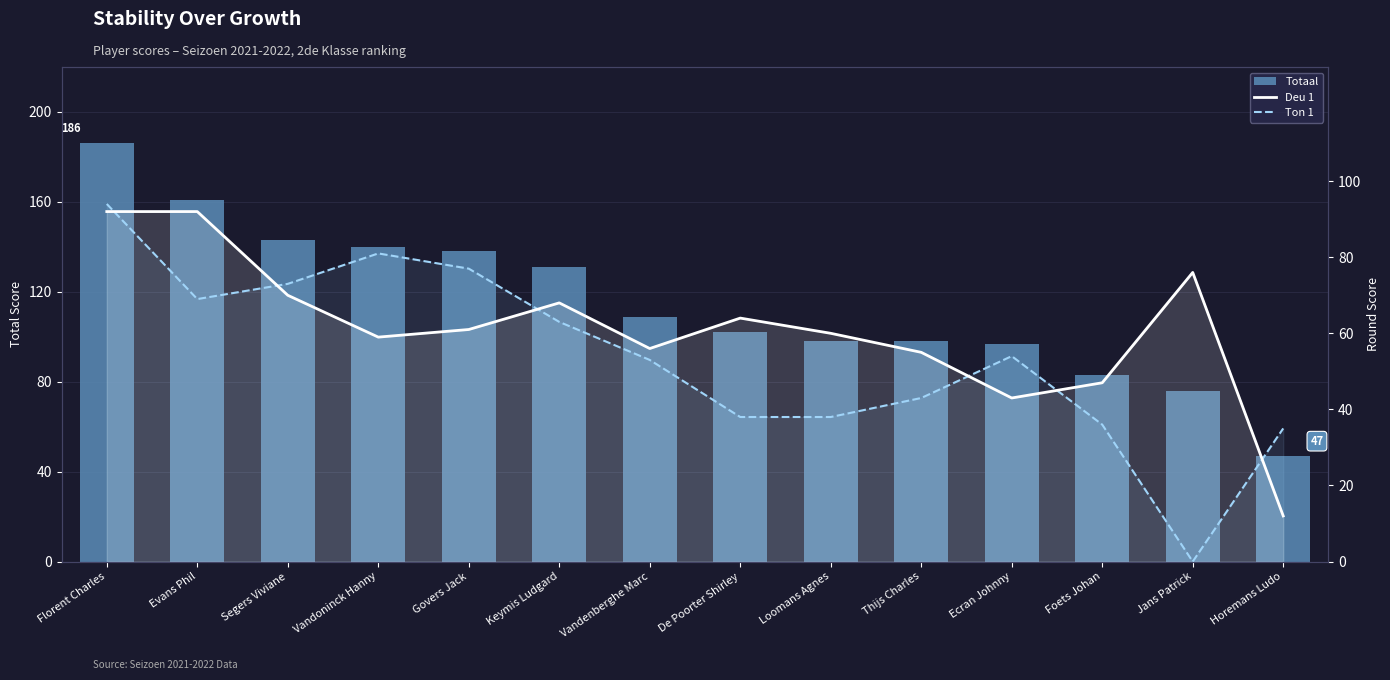

Count the number of categories in the chart.

14